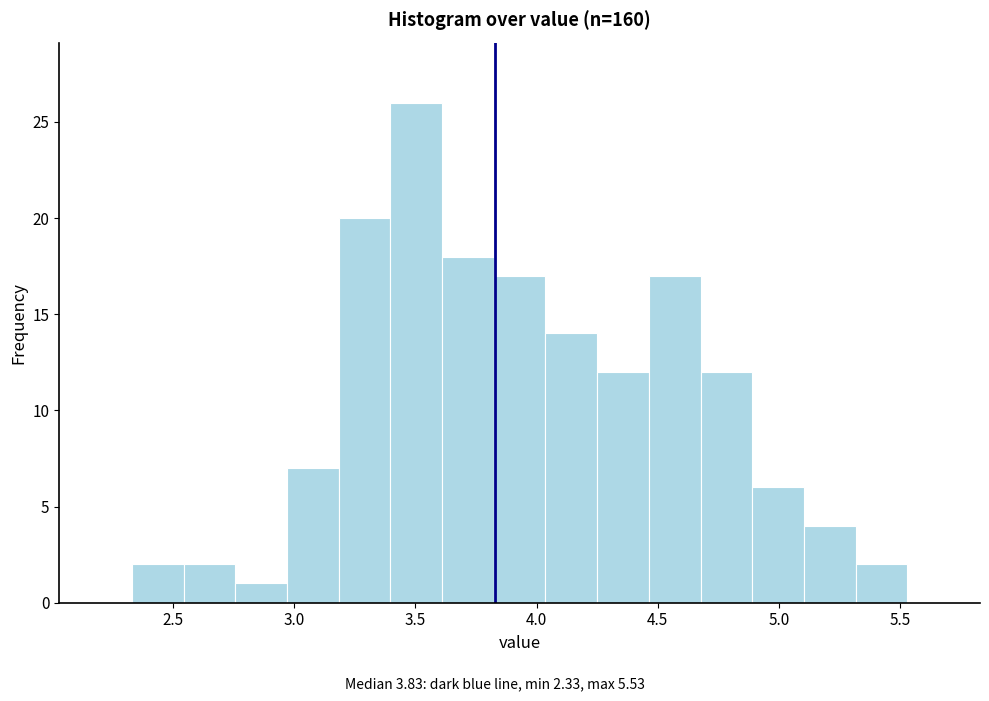

Reading left to right, list every bar in this chart as the range it spans on the x-axis followed by its height. Neither the bar edges nor the heights are printed on the chart, so give them approximately, as read against the axes.

2.35 to 2.55: 2
2.55 to 2.75: 2
2.75 to 2.95: 1
2.95 to 3.20: 7
3.20 to 3.40: 20
3.40 to 3.60: 26
3.60 to 3.80: 18
3.80 to 4.05: 17
4.05 to 4.25: 14
4.25 to 4.45: 12
4.45 to 4.70: 17
4.70 to 4.90: 12
4.90 to 5.10: 6
5.10 to 5.30: 4
5.30 to 5.55: 2